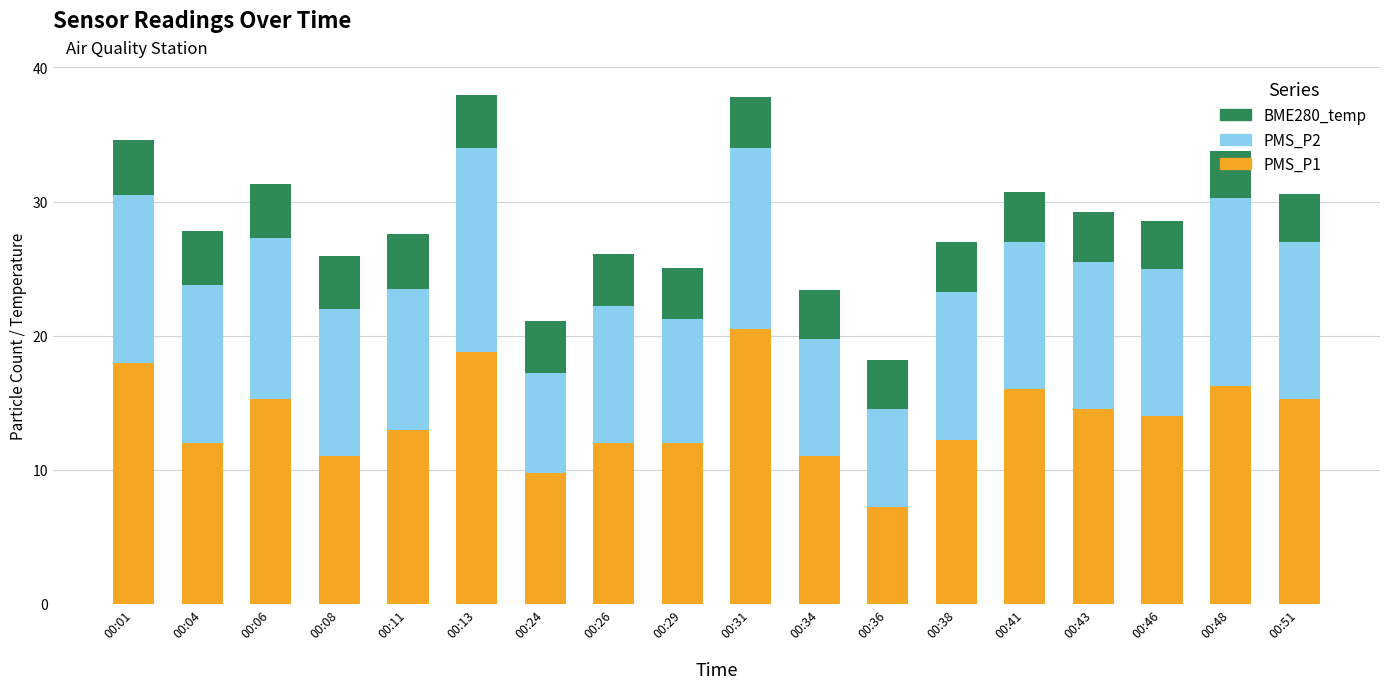

The PMS_P1 series shows 12.2 at 00:38. True or false?

True